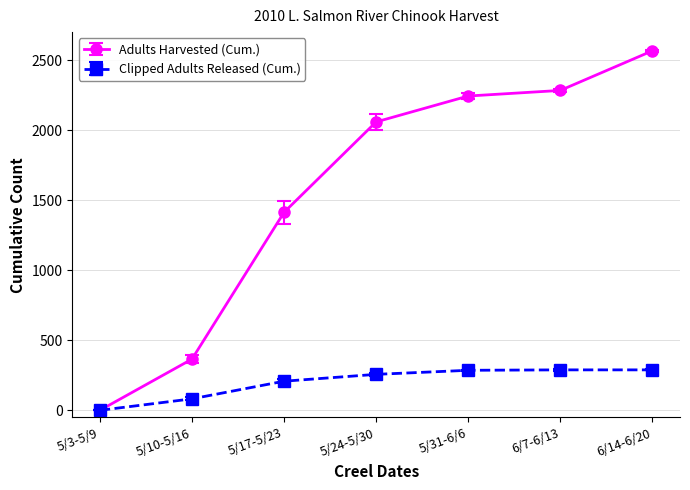

What is the sum of all Clipped Adults Released (Cum.) values?

1411